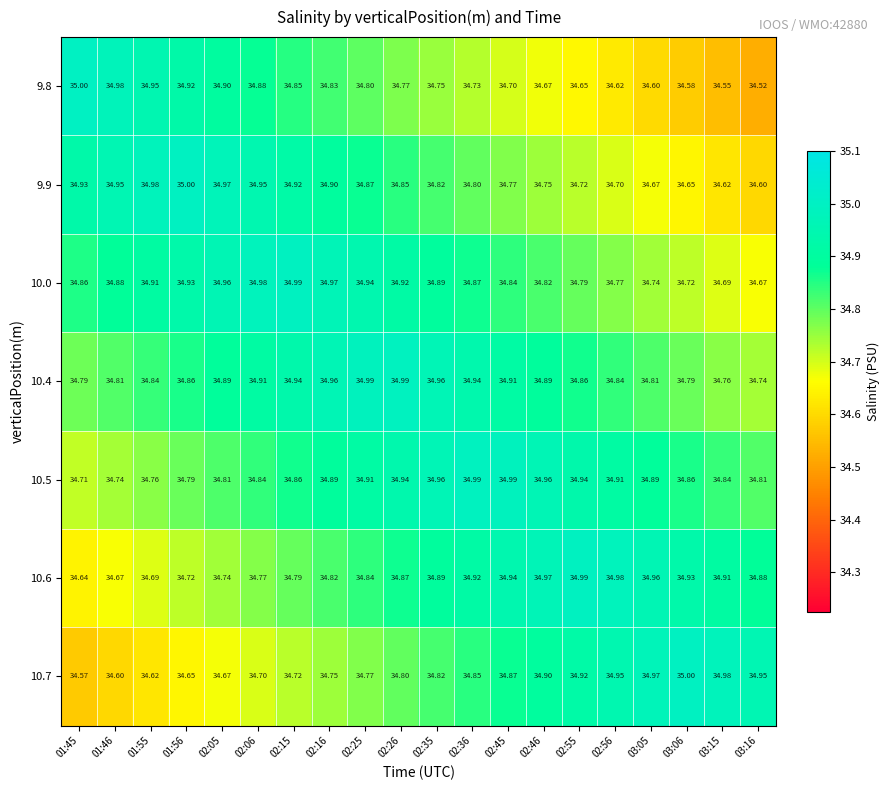

Is the value of 10.5 at 02:26 greater than the value of 10.6 at 03:16?

Yes